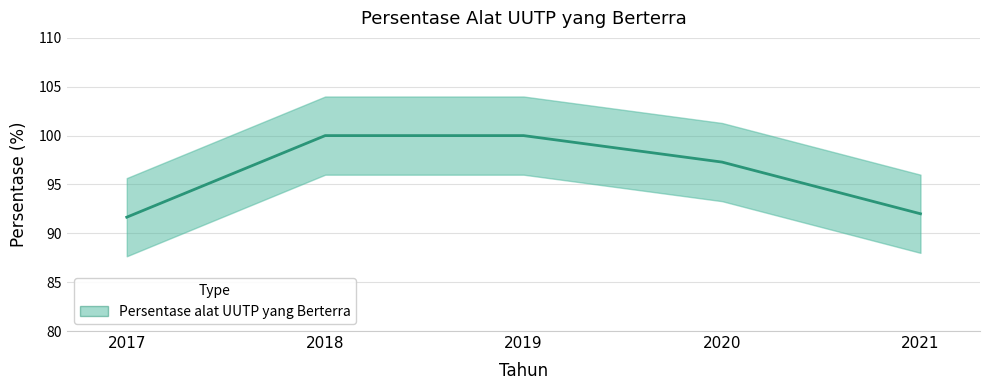

Is it true that the value at 2018 is 168.8?

False